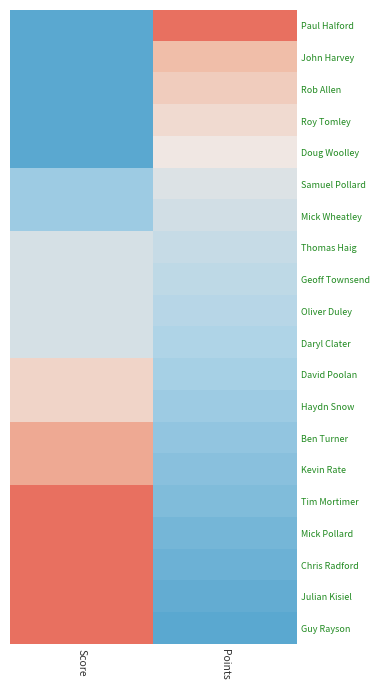

At how many categories does at least one series exceed 0?

2